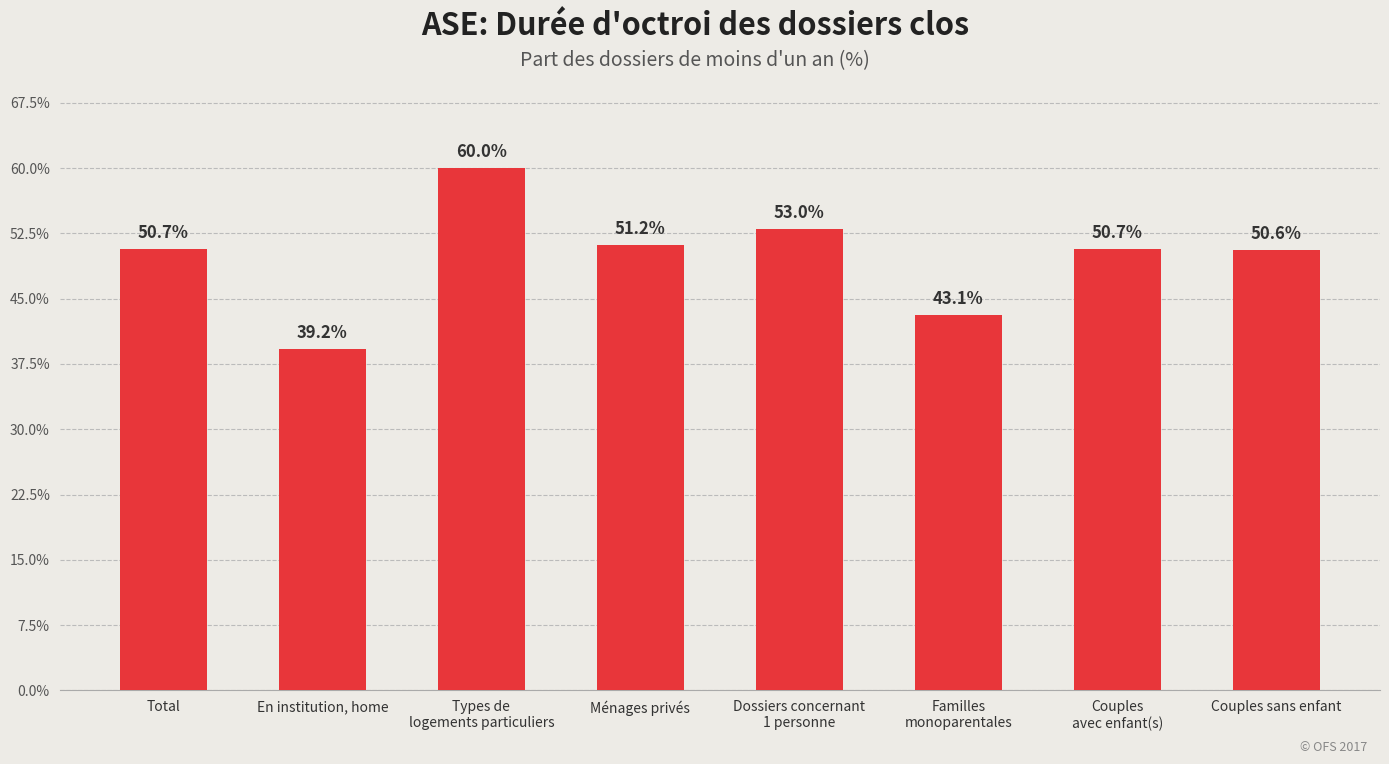

The value at Couples sans enfant is 50.6. True or false?

True